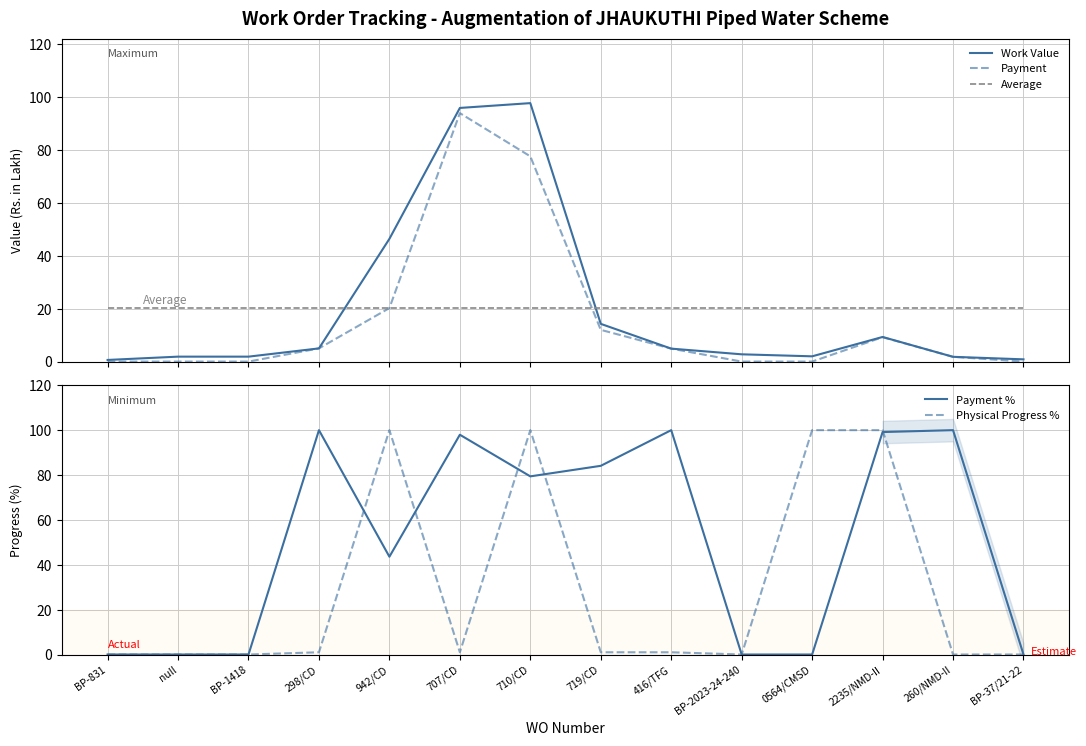

What is the highest value of the Payment % series?

100.0